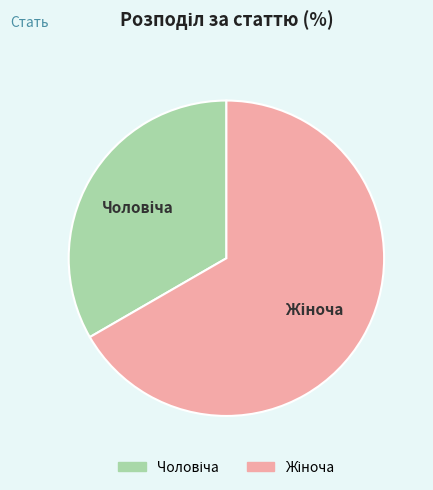

Does any single category account for the majority?

Yes